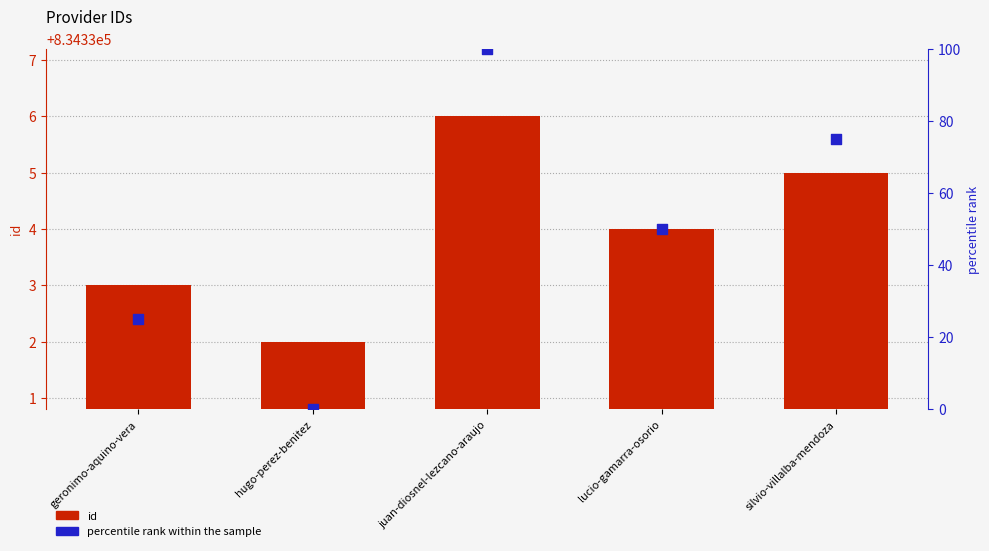

What are all the series names shown in the legend?

id, percentile rank within the sample